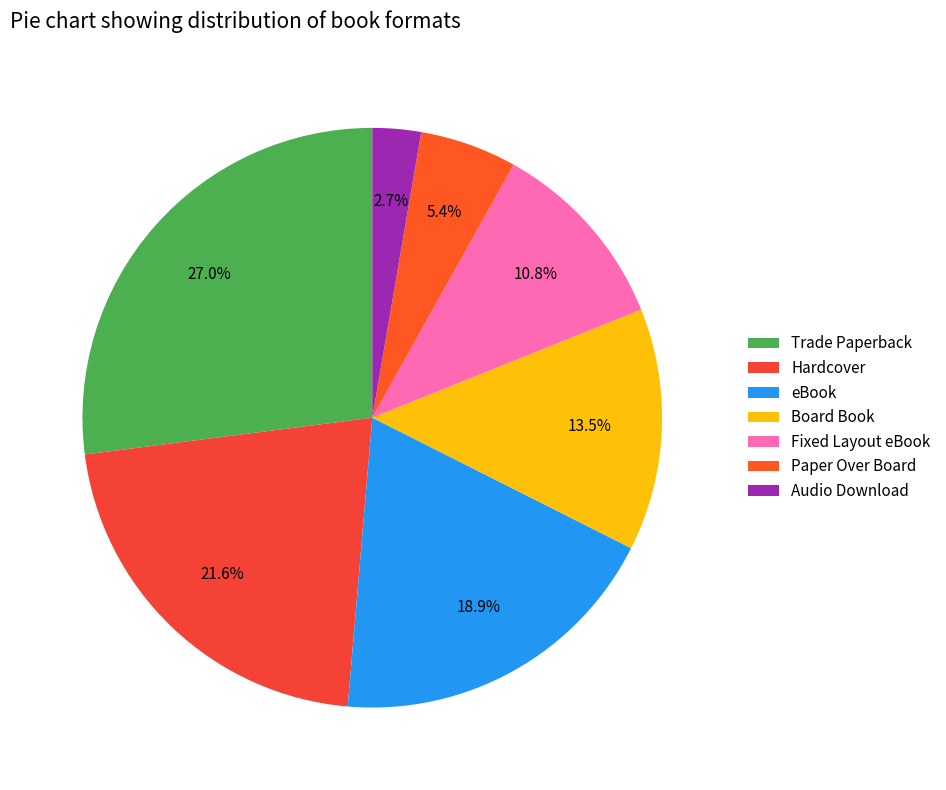

What is the smallest slice in the pie chart?

Audio Download